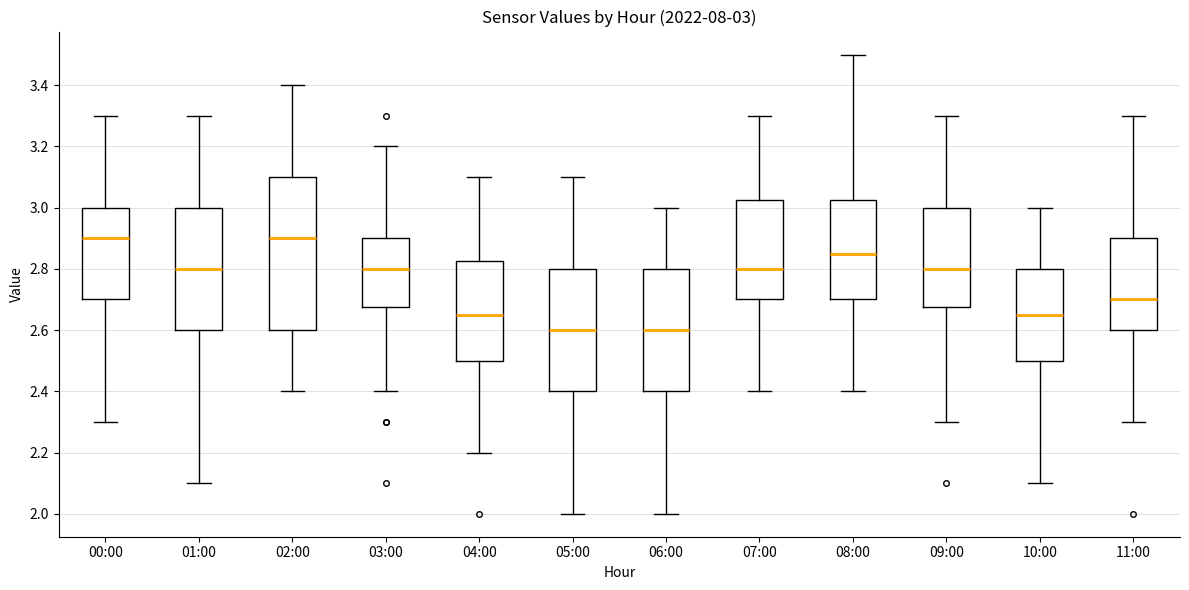

Comparing the boxes themselves (not the whiskers), which one is the tallest?

02:00